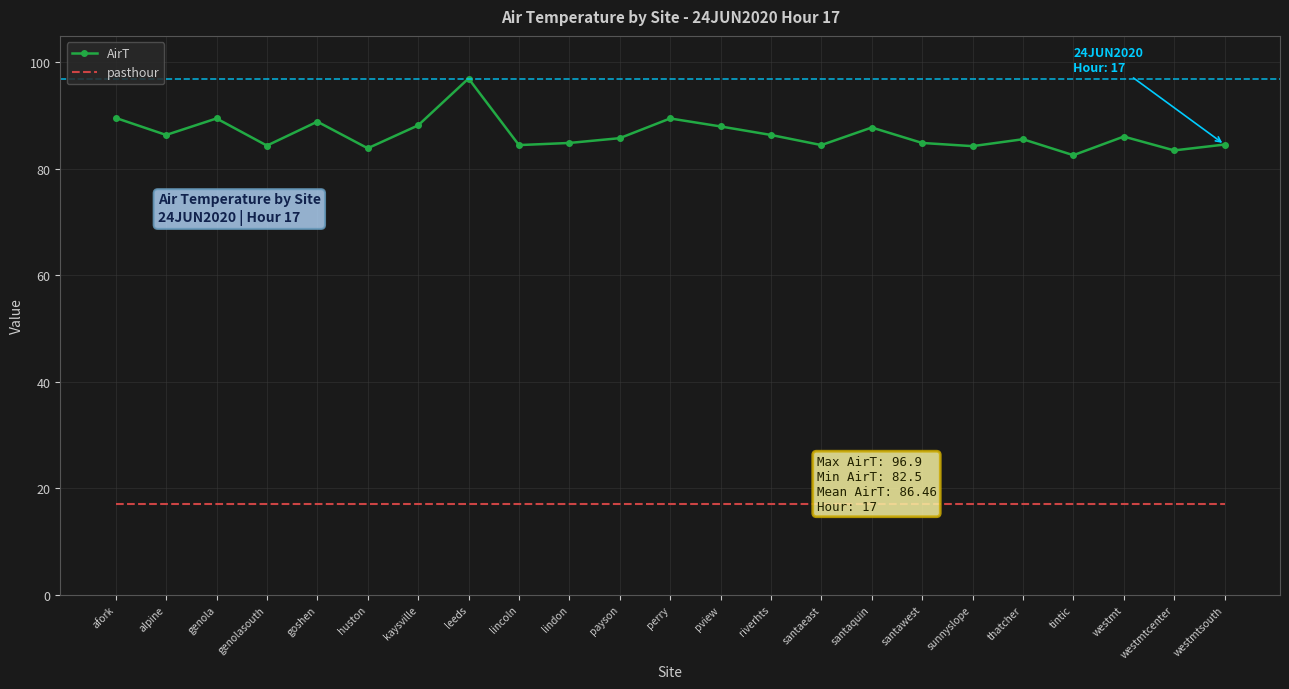

Reading right to left, list all the values displayed in this chart.

AirT: westmtsouth=84.5	westmtcenter=83.4	westmt=86.0	tintic=82.5	thatcher=85.5	sunnyslope=84.2	santawest=84.8	santaquin=87.7	santaeast=84.4	riverhts=86.3	pview=87.9	perry=89.4	payson=85.7	lindon=84.8	lincoln=84.4	leeds=96.9	kaysville=88.1	huston=83.8	goshen=88.8	genolasouth=84.3	genola=89.4	alpine=86.3	afork=89.5
pasthour: westmtsouth=17.0	westmtcenter=17.0	westmt=17.0	tintic=17.0	thatcher=17.0	sunnyslope=17.0	santawest=17.0	santaquin=17.0	santaeast=17.0	riverhts=17.0	pview=17.0	perry=17.0	payson=17.0	lindon=17.0	lincoln=17.0	leeds=17.0	kaysville=17.0	huston=17.0	goshen=17.0	genolasouth=17.0	genola=17.0	alpine=17.0	afork=17.0